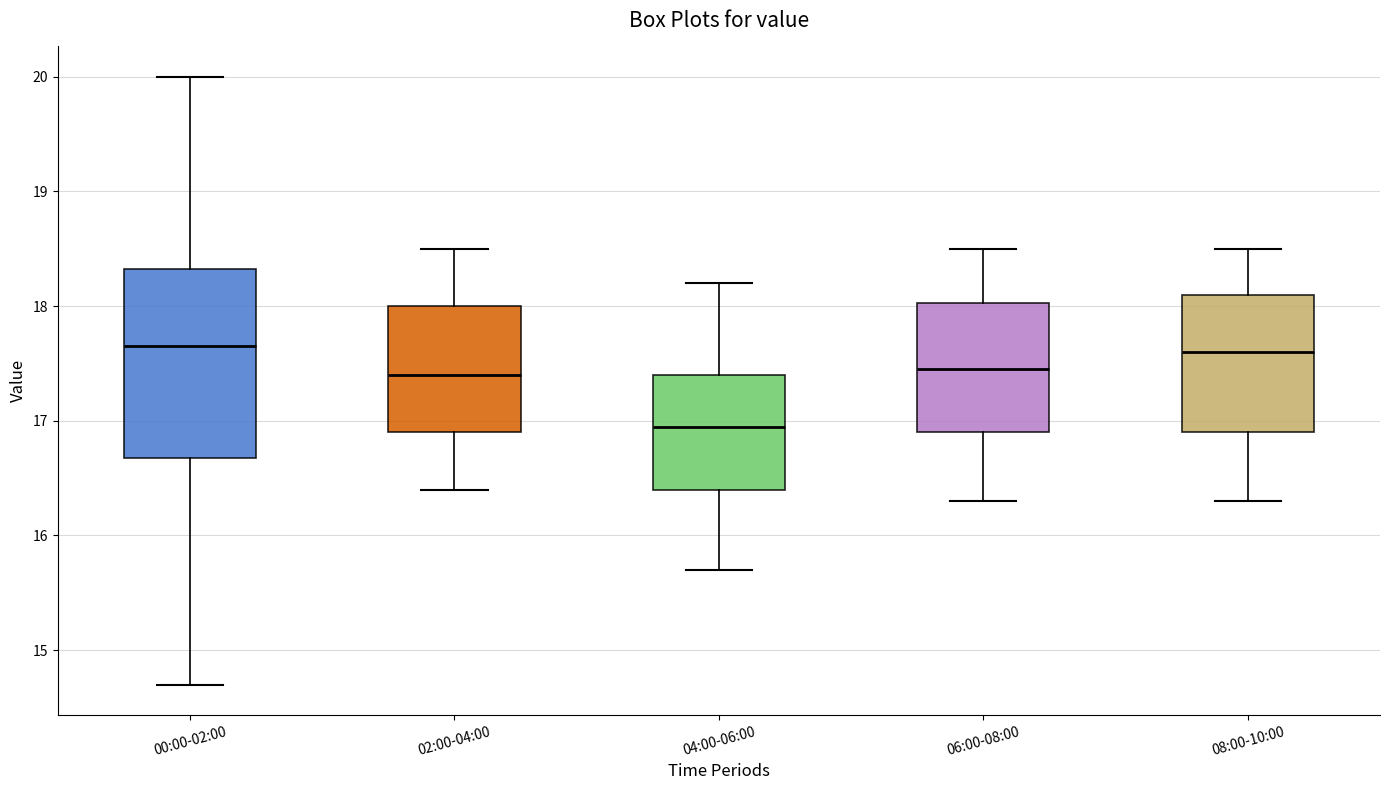

Comparing the boxes themselves (not the whiskers), which one is the tallest?

00:00-02:00